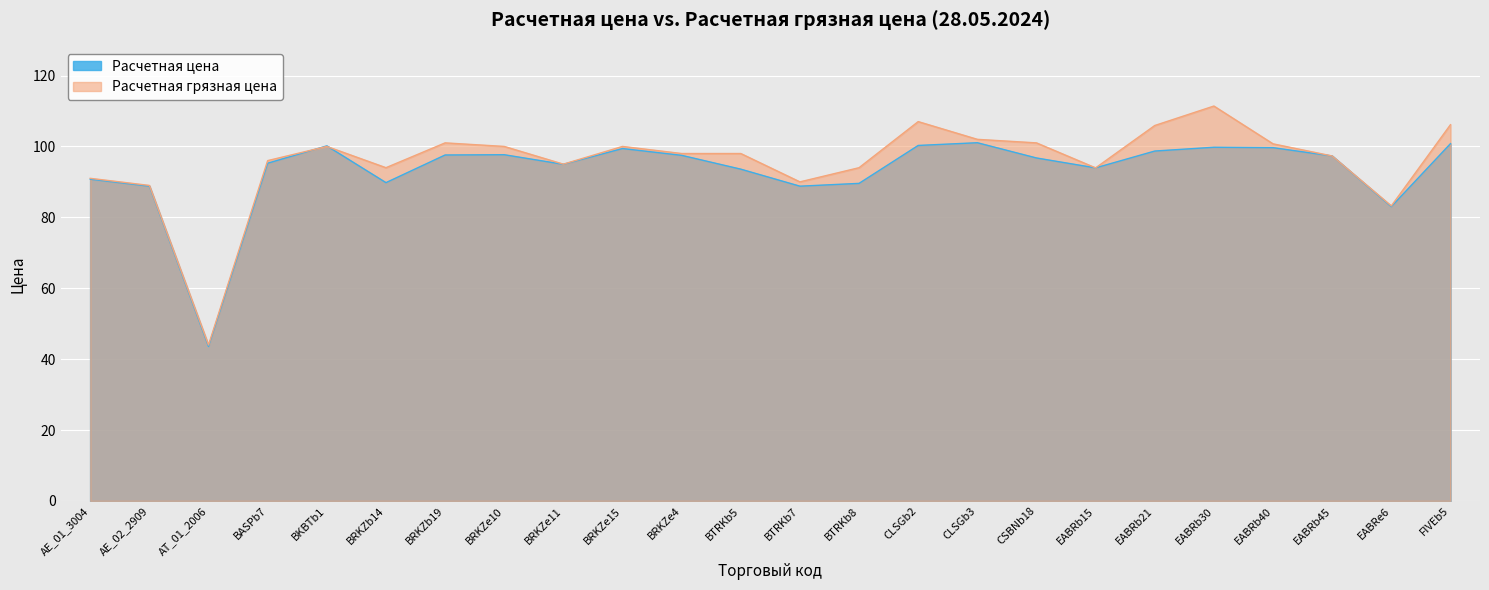

What value does the Расчетная цена series have at BRKZe4?

97.5